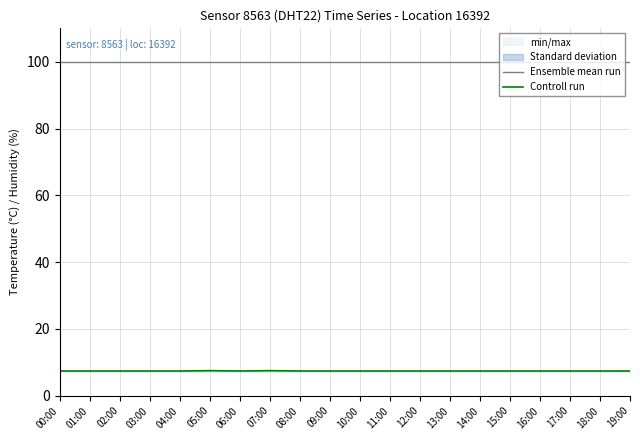

Which has a higher value, 07:00 or 18:00?

07:00